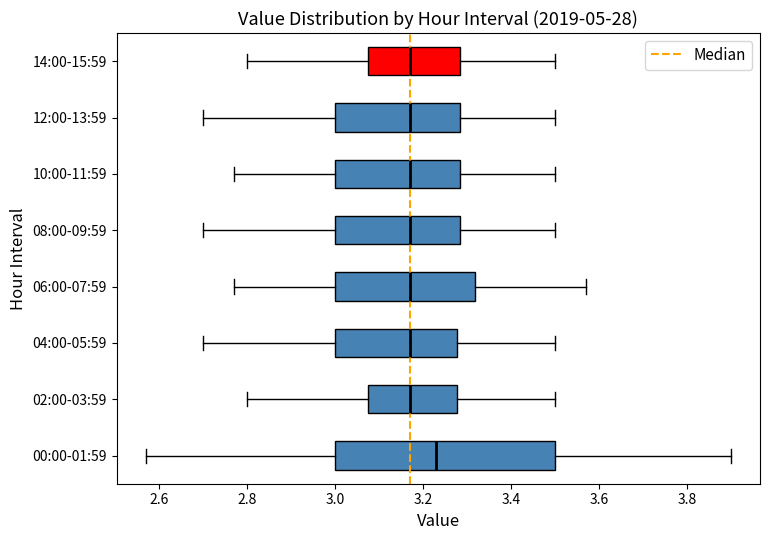

Which box's median line is the furthest to the right?

00:00-01:59